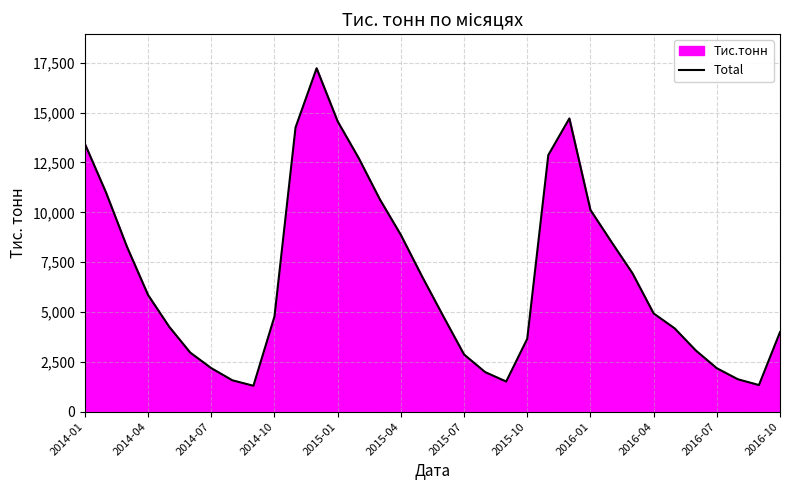

What is the change in value from 2014-04 to 2015-04?

+3013.7